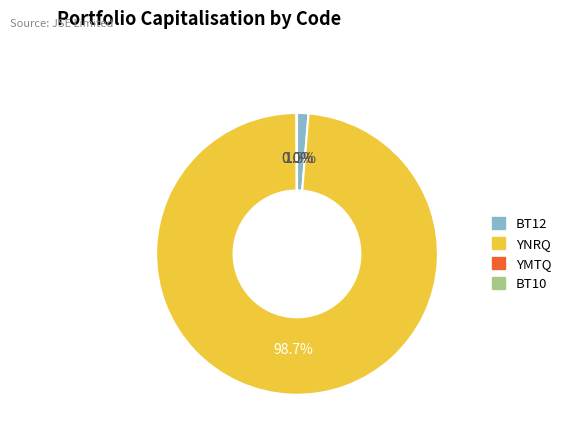

To the nearest percent, what percentage of the pie is BT12?

1%